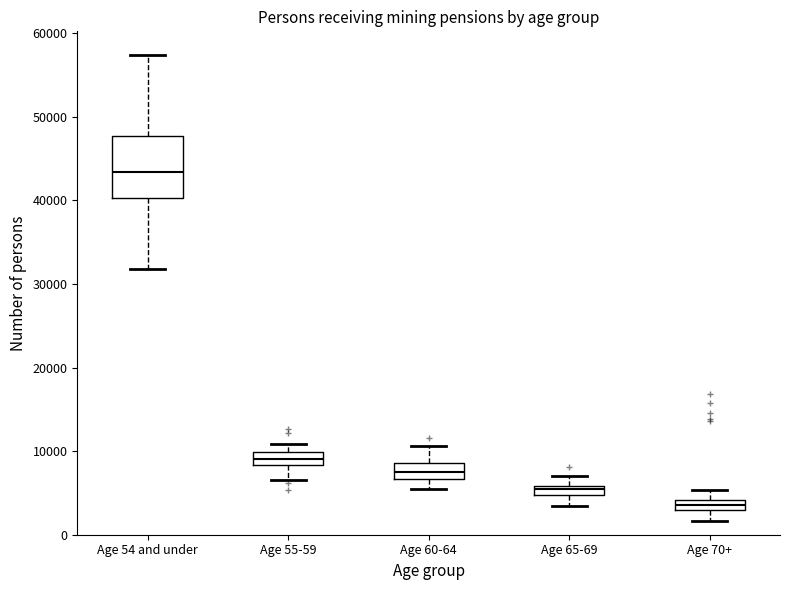

Where does the lower whisker of the box for Age 54 and under end on the y-axis? The values are not printed on the chart, so give them approximately, as read against the axis.

32000